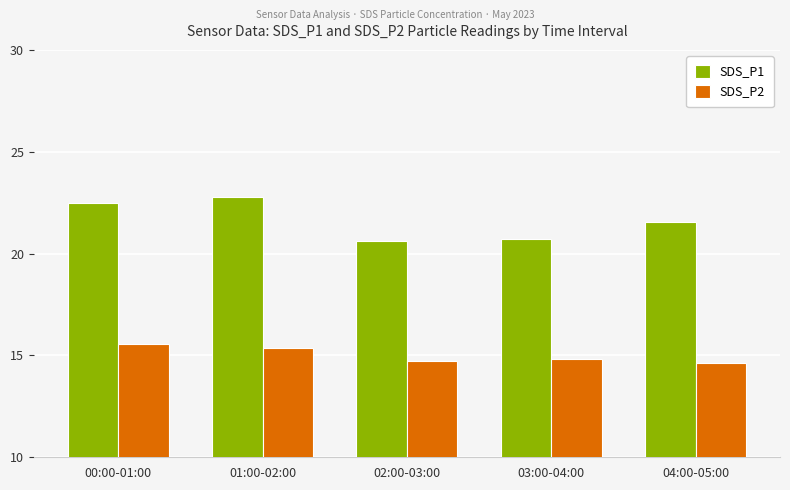

At 04:00-05:00, list the series in order from smallest to largest.

SDS_P2, SDS_P1